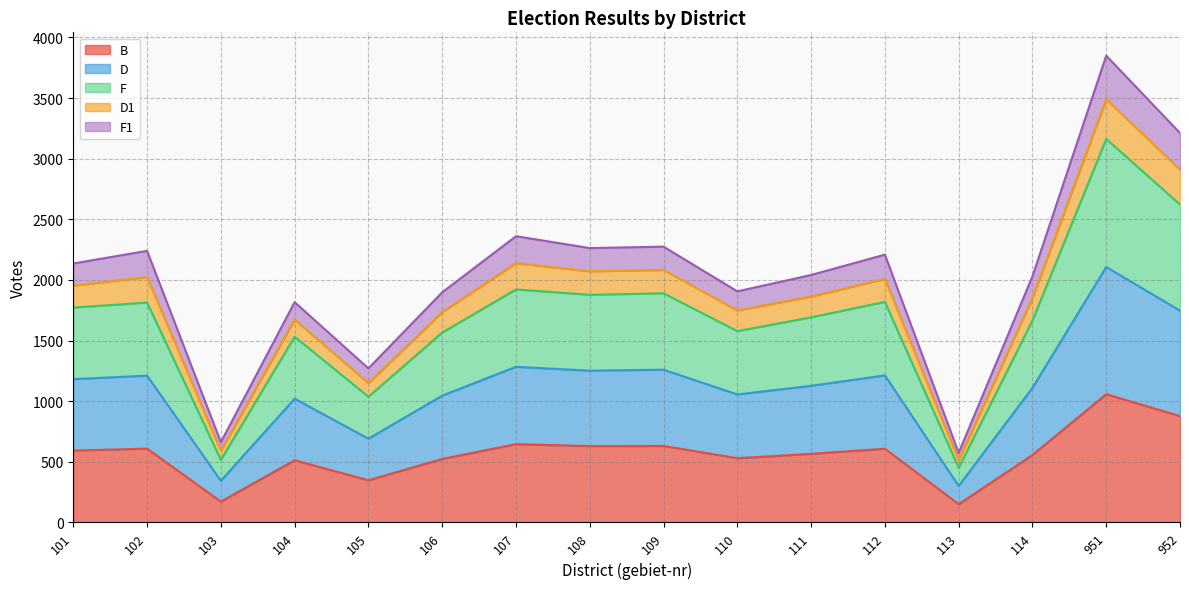

Does the chart have visible grid lines?

Yes